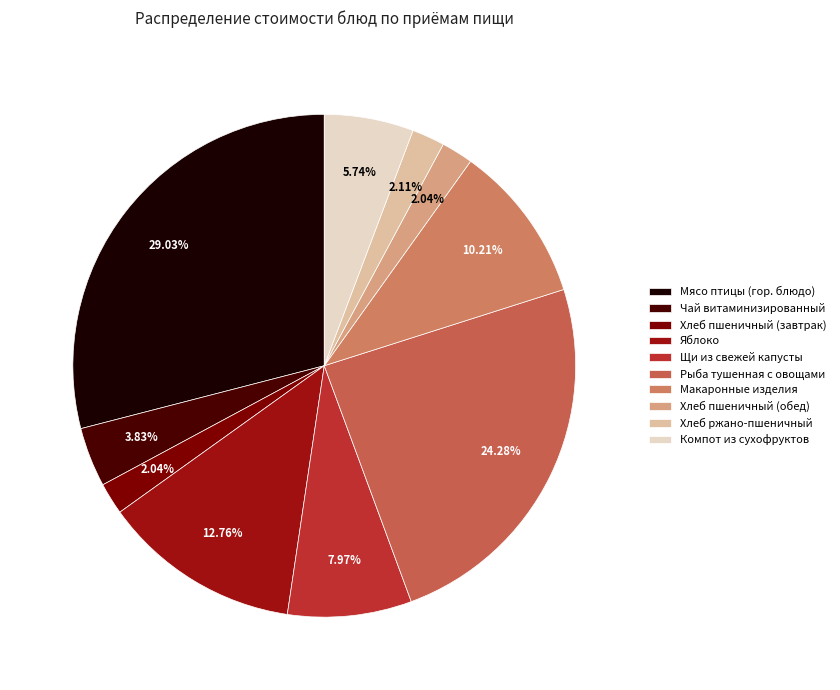

How many slices are in this pie chart?

10